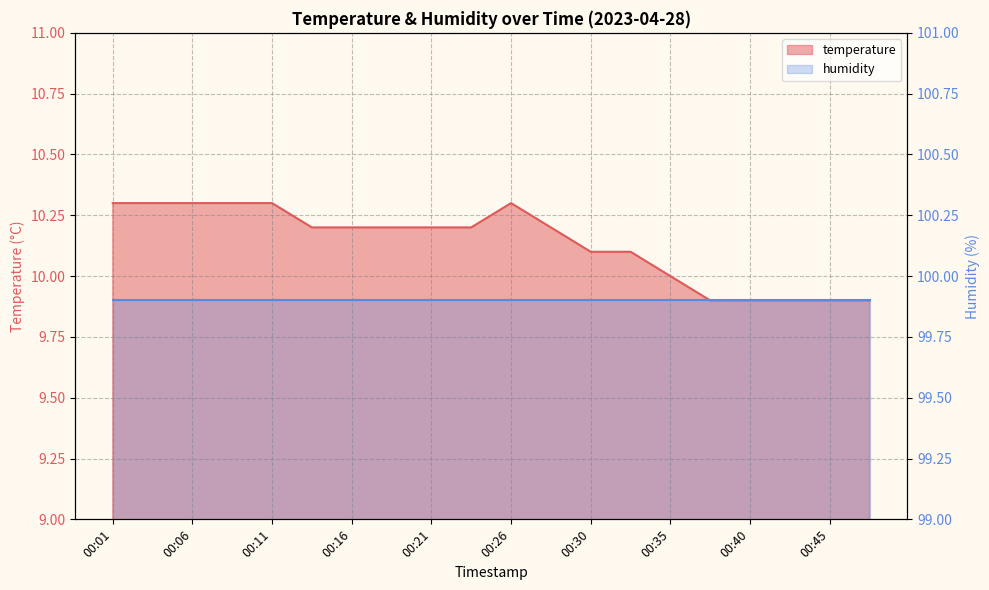

The chart shows a value of 4.2 at 00:26. True or false?

False